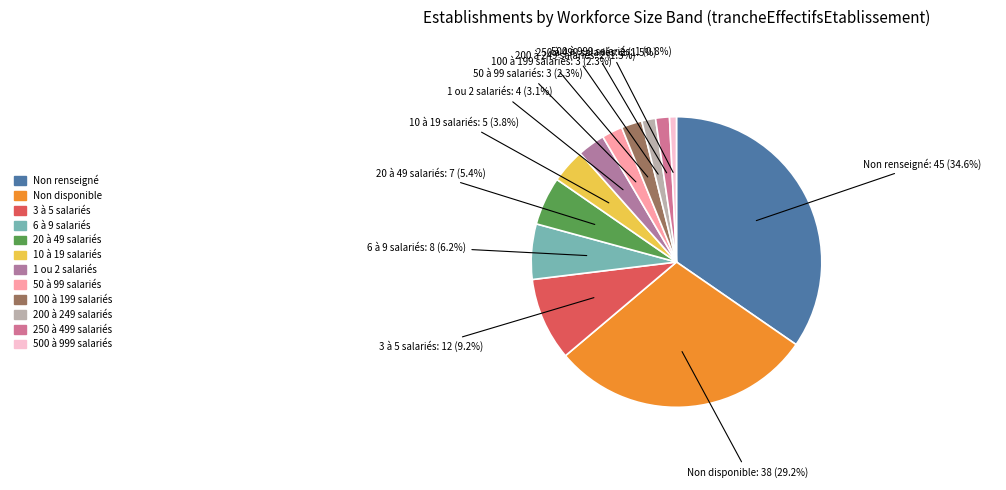

Count the number of slices in the pie.

12